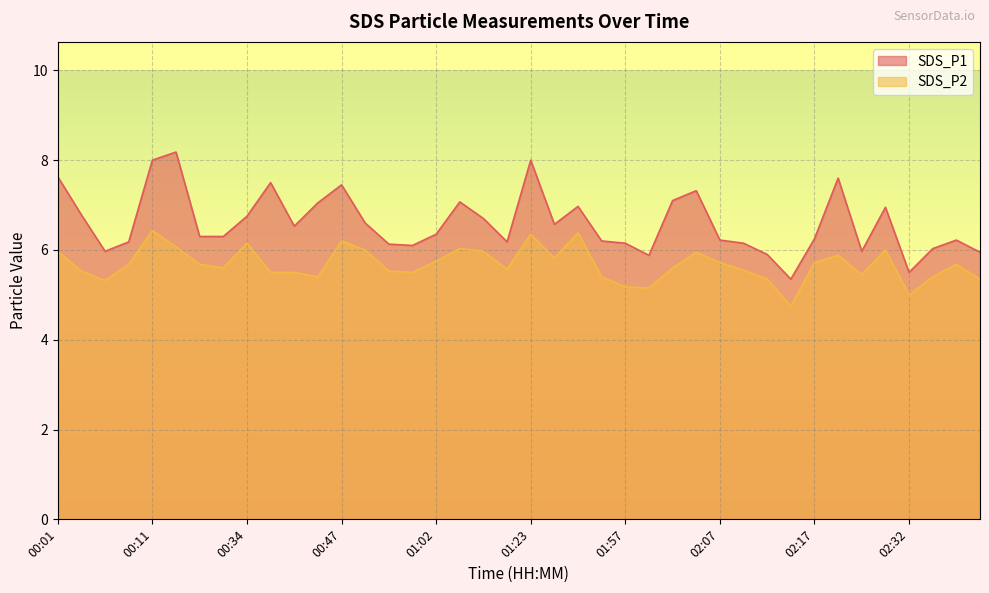

Is the value of SDS_P2 at 01:52 greater than the value of SDS_P1 at 01:08?

No